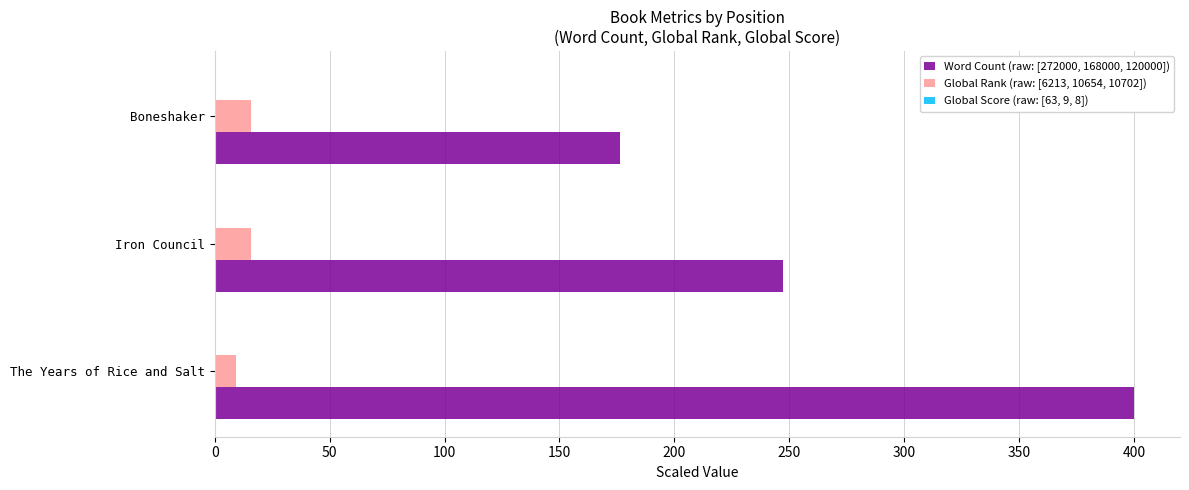

What is the average value of the Word Count (raw: [272000, 168000, 120000]) series?

274.5